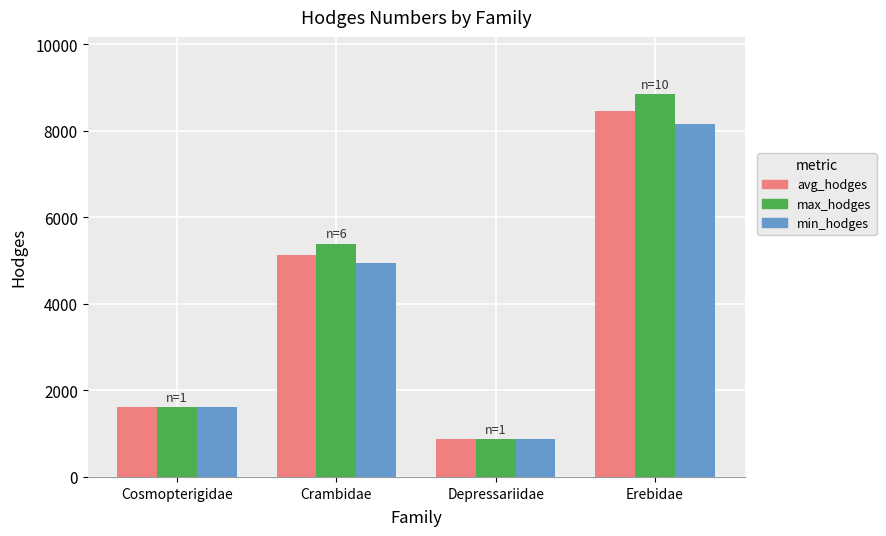

At which category is the sum across all series the highest?

Erebidae